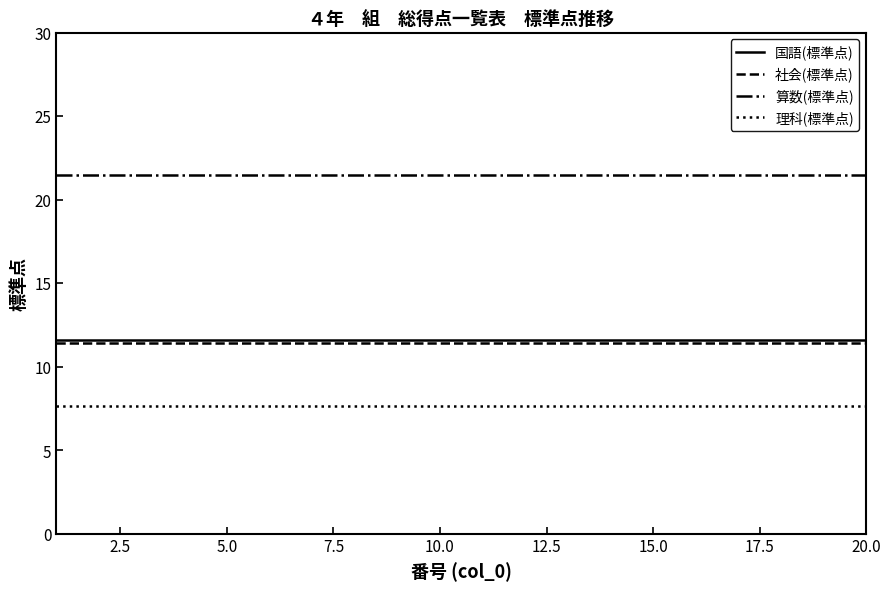

How many lines are shown in the chart?

4